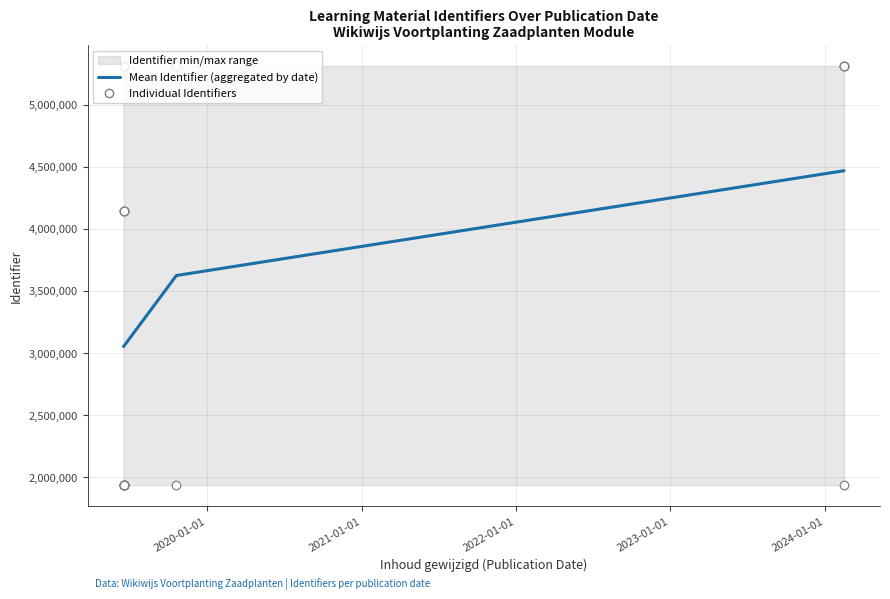

Between 2019-01-01 and 2021-01-01, which is larger?

2021-01-01